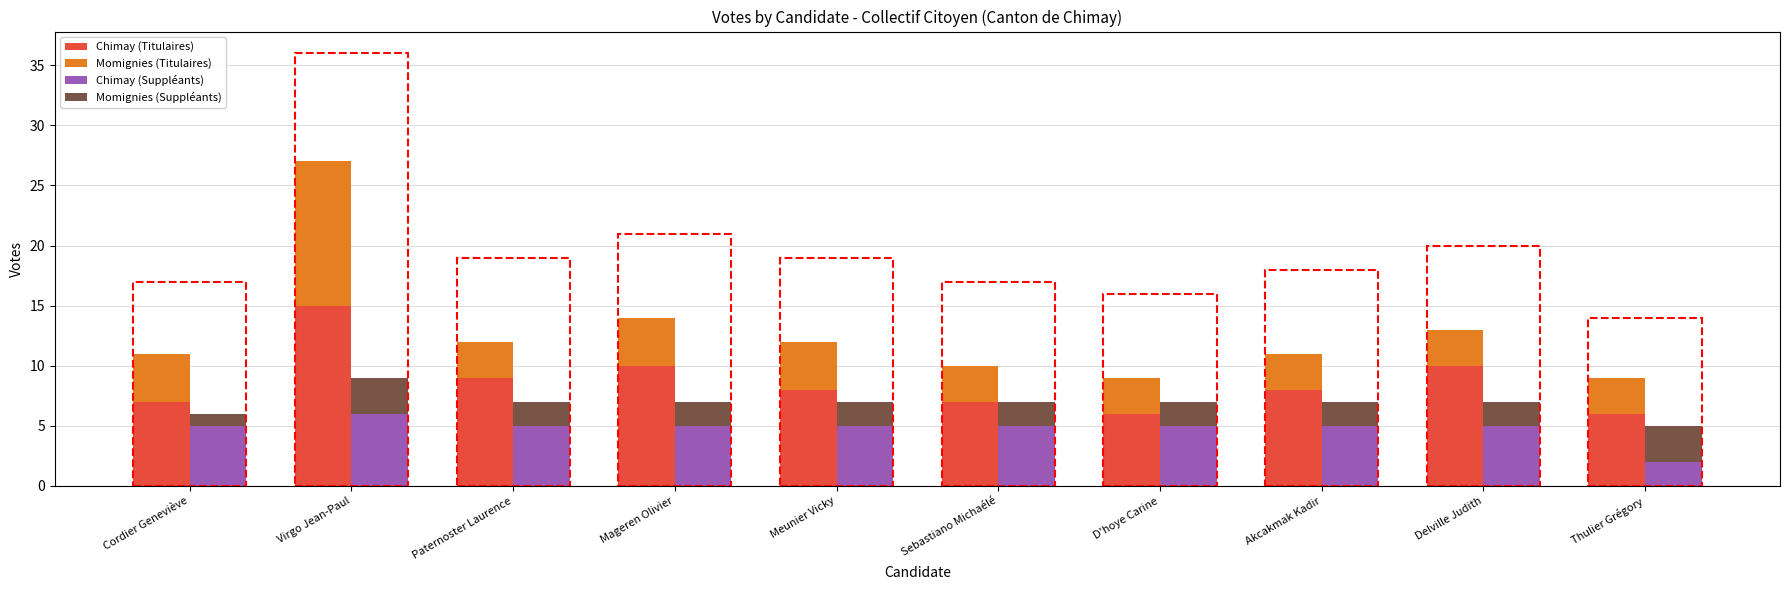

What are all the series names shown in the legend?

Chimay (Titulaires), Momignies (Titulaires), Chimay (Suppléants), Momignies (Suppléants)